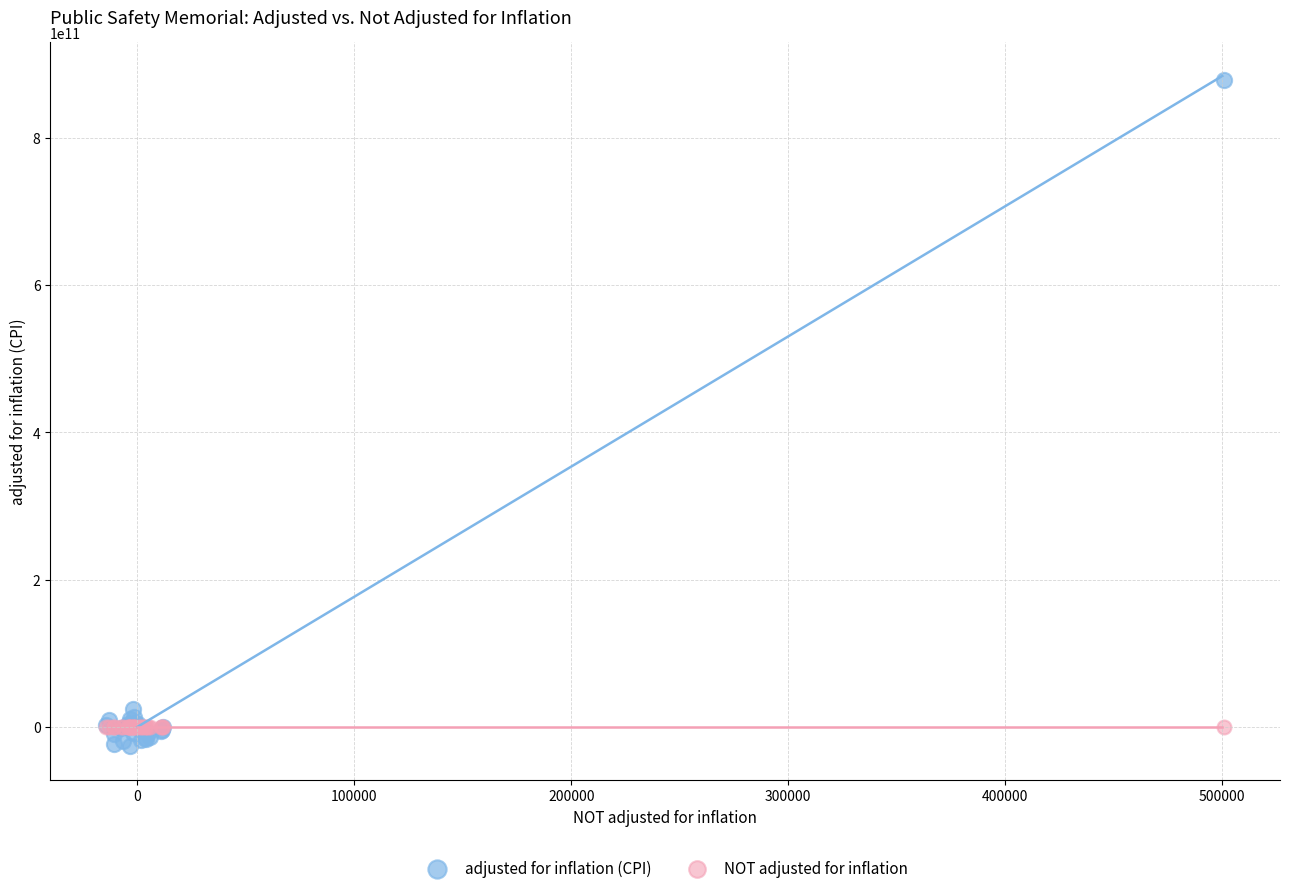

Across all series, what Y value is closest to 426292923957?

24551914920.8